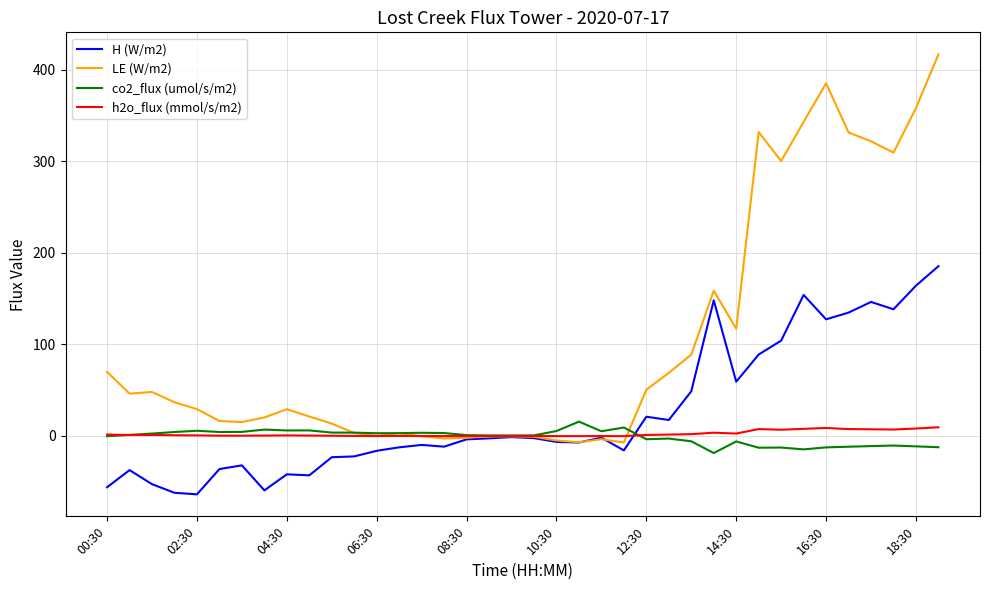

Which series has the widest spread of values?

LE (W/m2)